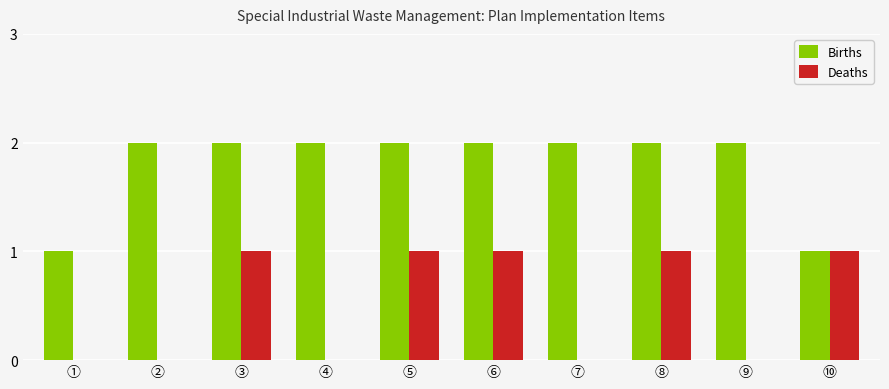

What is the spread (max minus min) of values at ②?

2